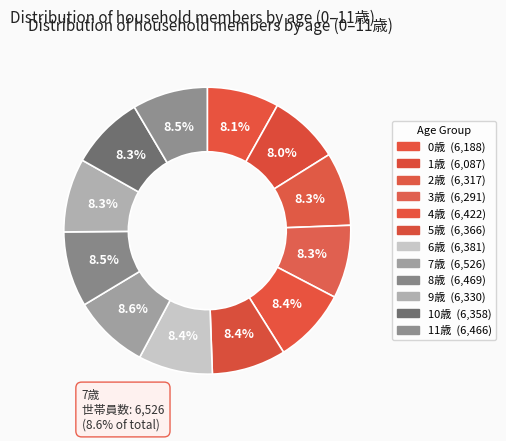

Is there a majority slice in this chart?

No